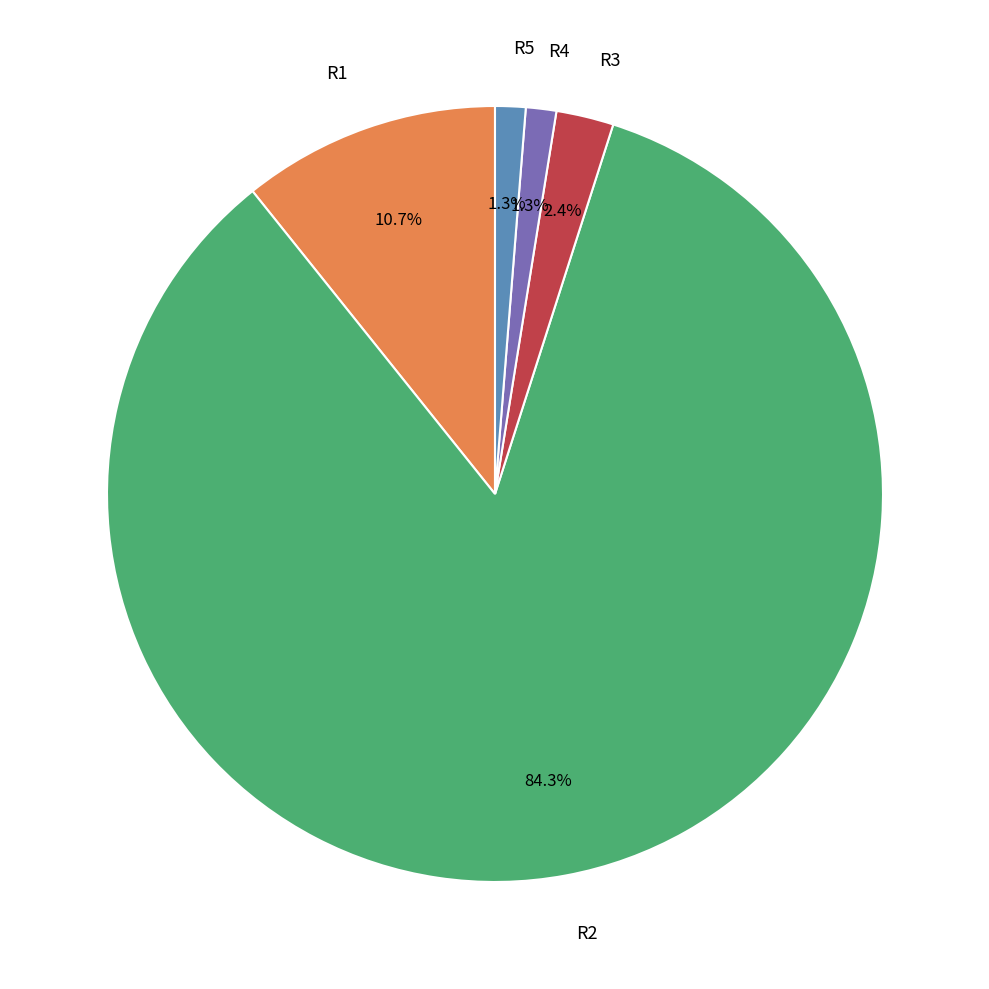

How many slices are in this pie chart?

5